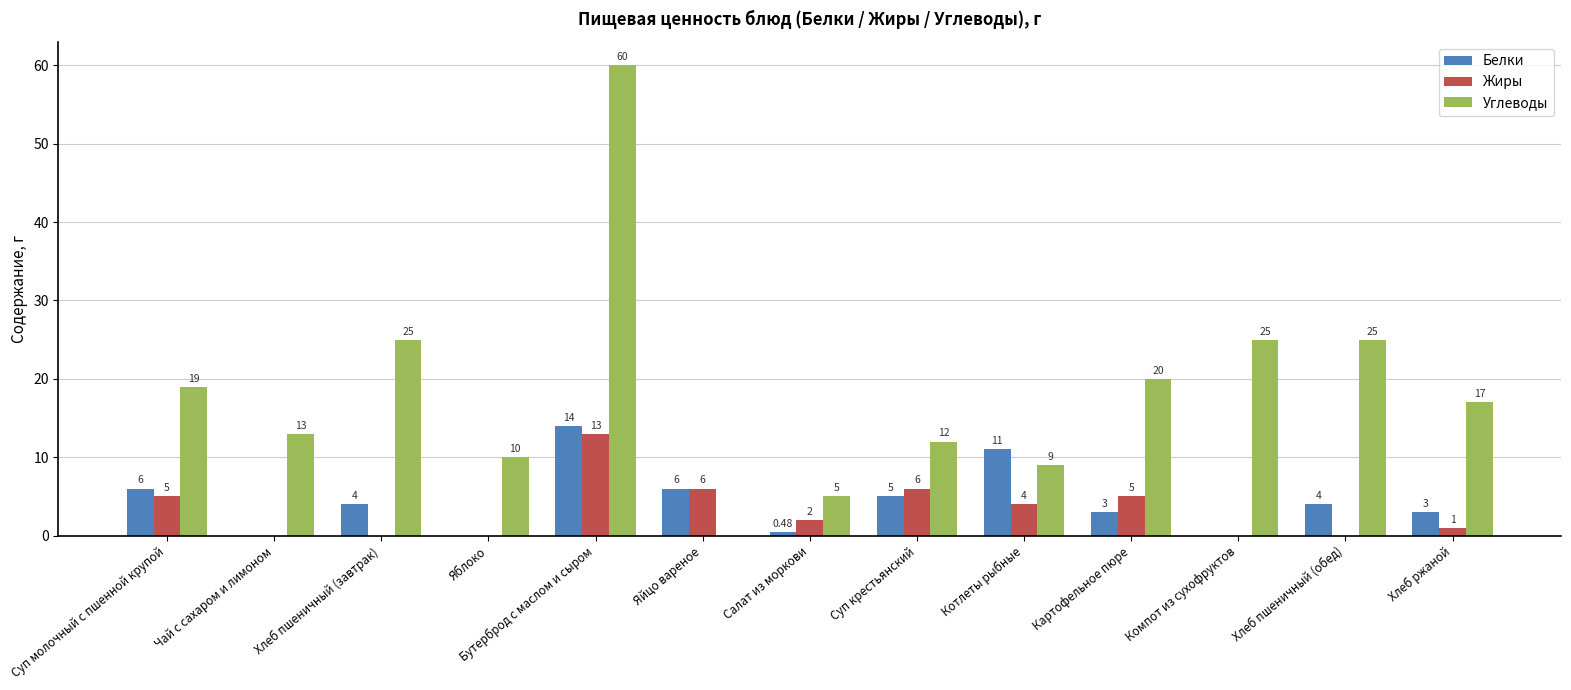

Between Чай с сахаром и лимоном and Бутерброд с маслом и сыром, which series saw the biggest shift?

Углеводы